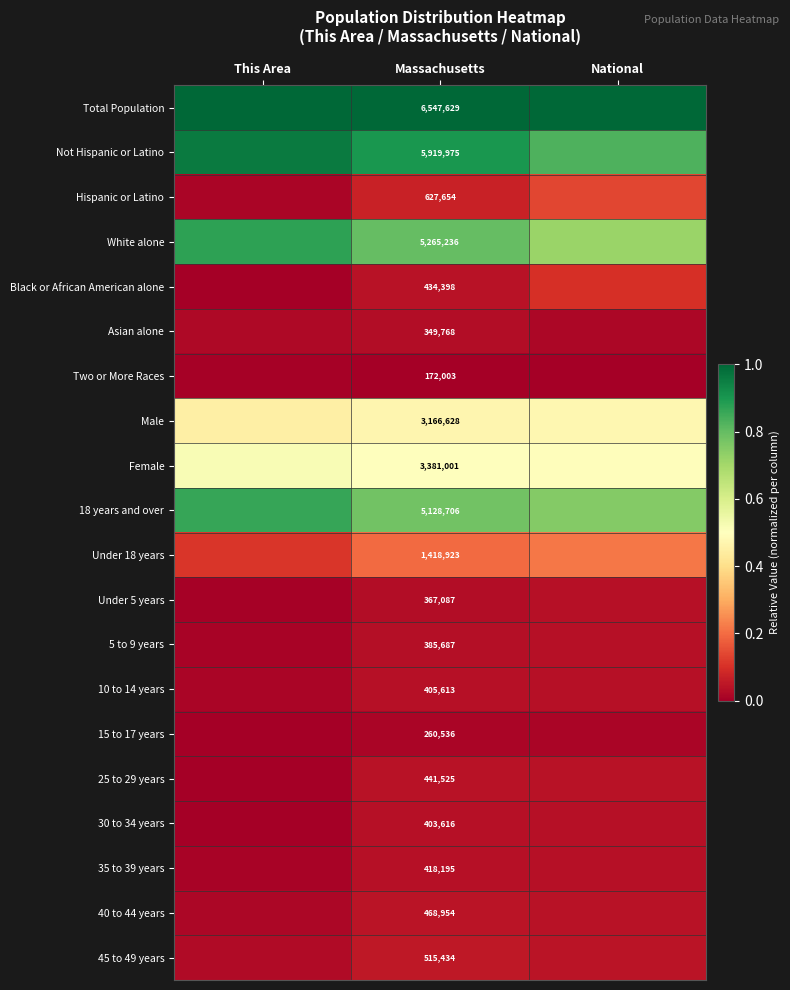

True or false: Total Population has a value of 0.3 at National.

False